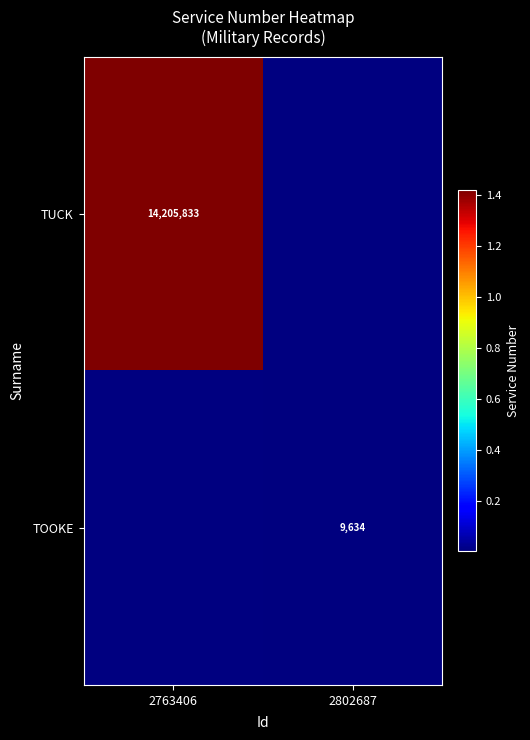

True or false: TOOKE has a value of 9634 at 2802687.

True